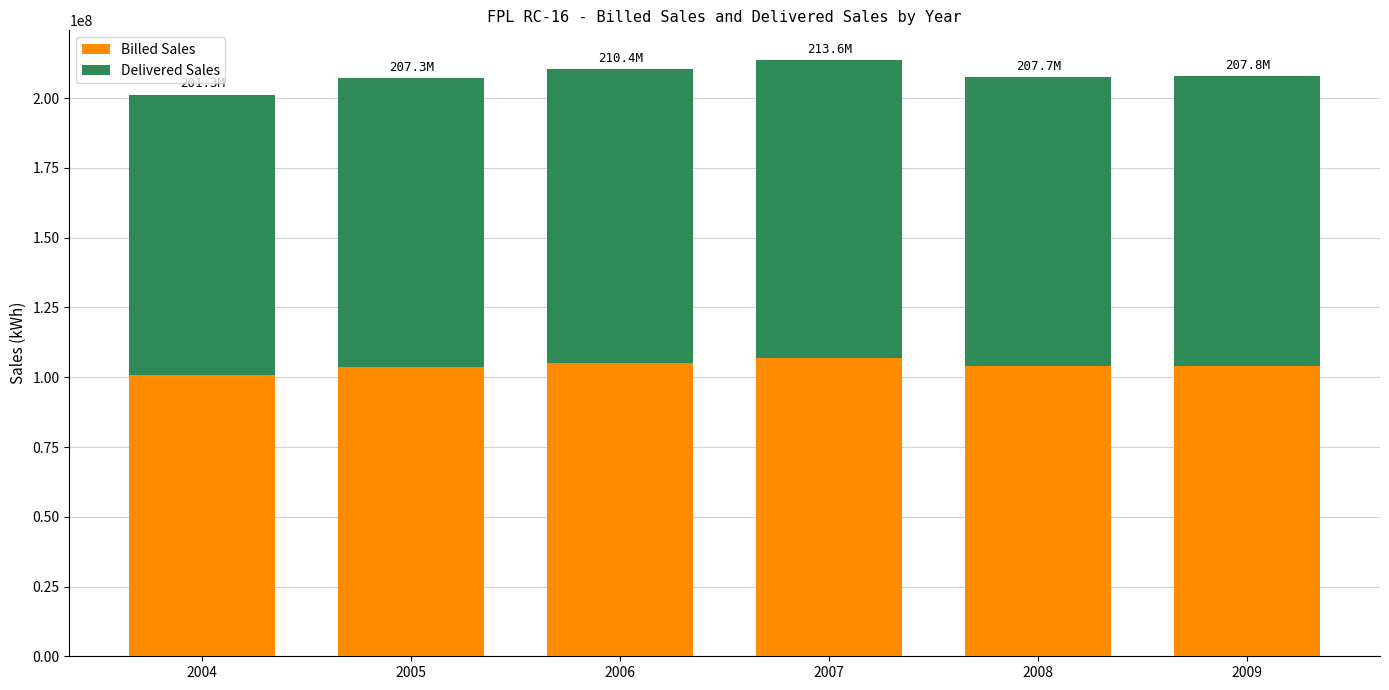

What are all the series names shown in the legend?

Billed Sales, Delivered Sales